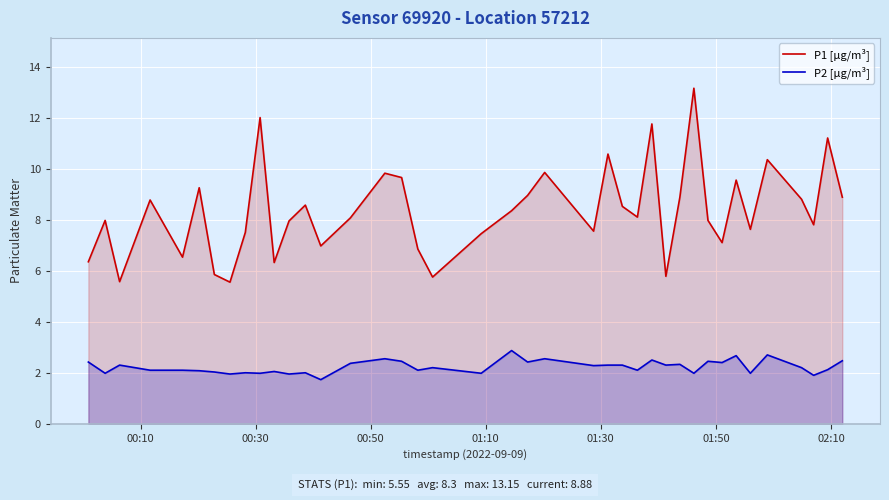

Which series has the widest spread of values?

P1 [µg/m³]